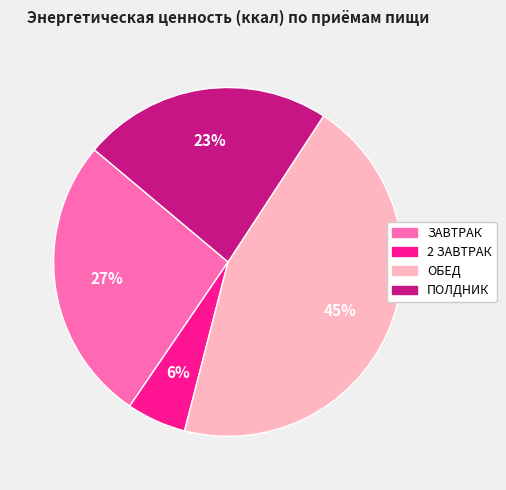

What is the largest slice in the pie chart?

ОБЕД